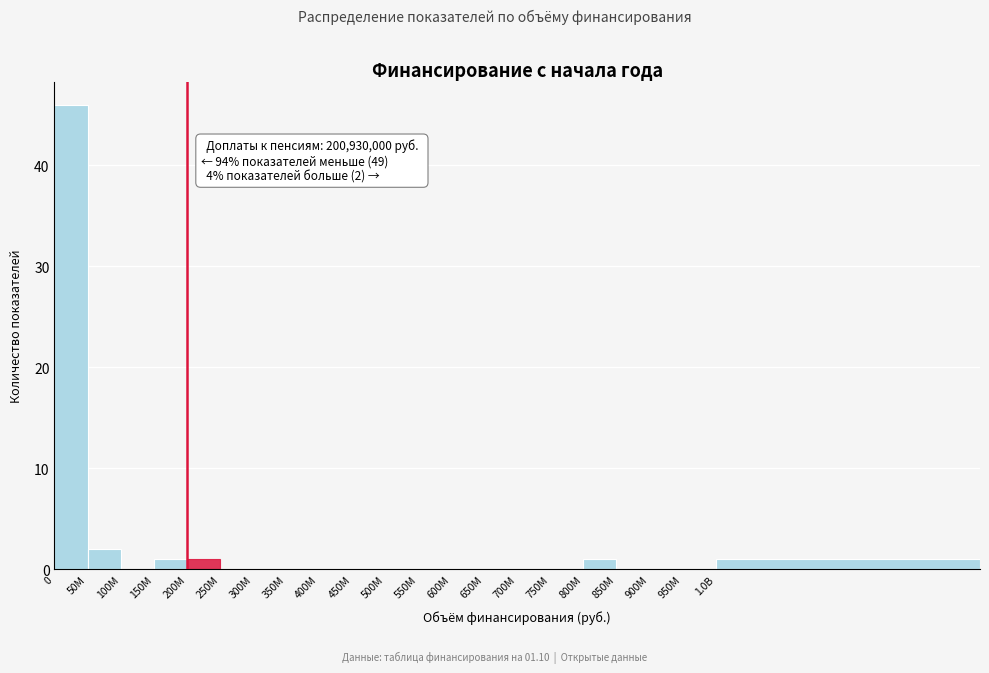

Reading right to left, what are all the values shown in this chart?

1.0B=1	950M=0	900M=0	850M=0	800M=1	750M=0	700M=0	650M=0	600M=0	550M=0	500M=0	450M=0	400M=0	350M=0	300M=0	250M=0	200M=1	150M=1	100M=0	50M=2	0=46